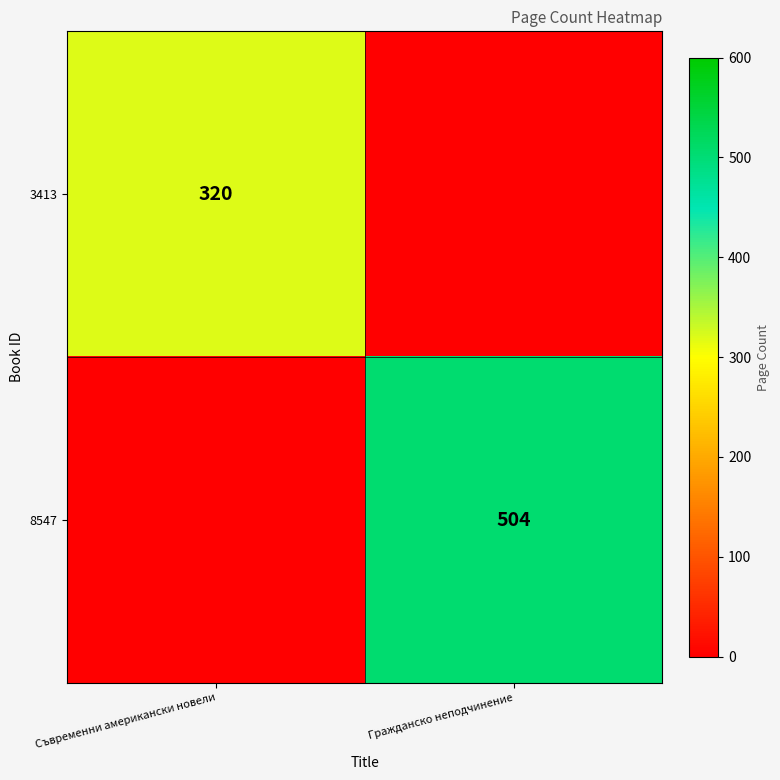

Is the value of 8547 at Гражданско неподчинение greater than the value of 3413 at Съвременни американски новели?

Yes